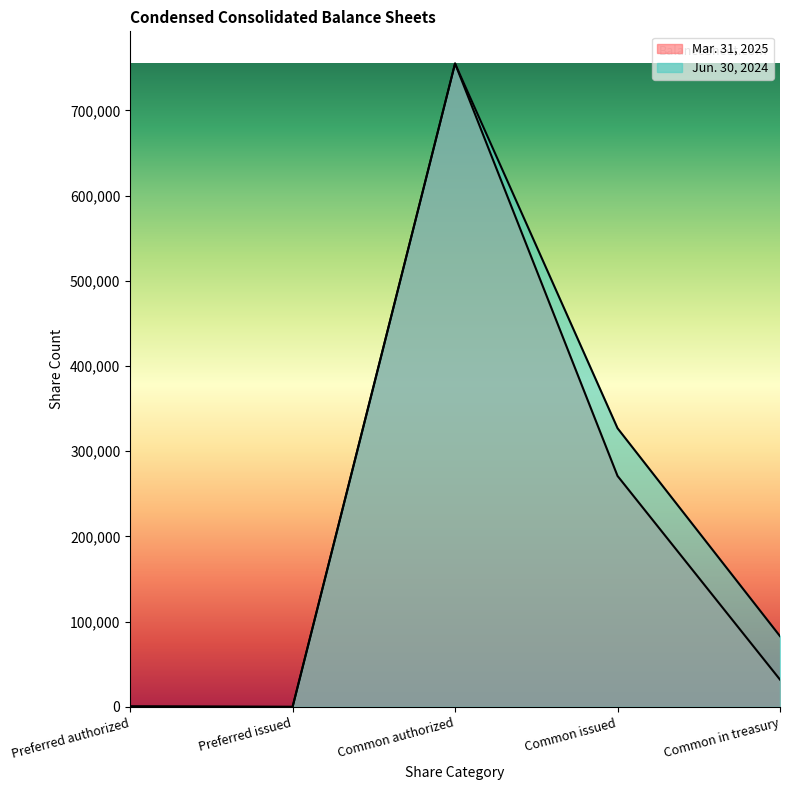

Does the chart display data point markers on the line(s)?

No